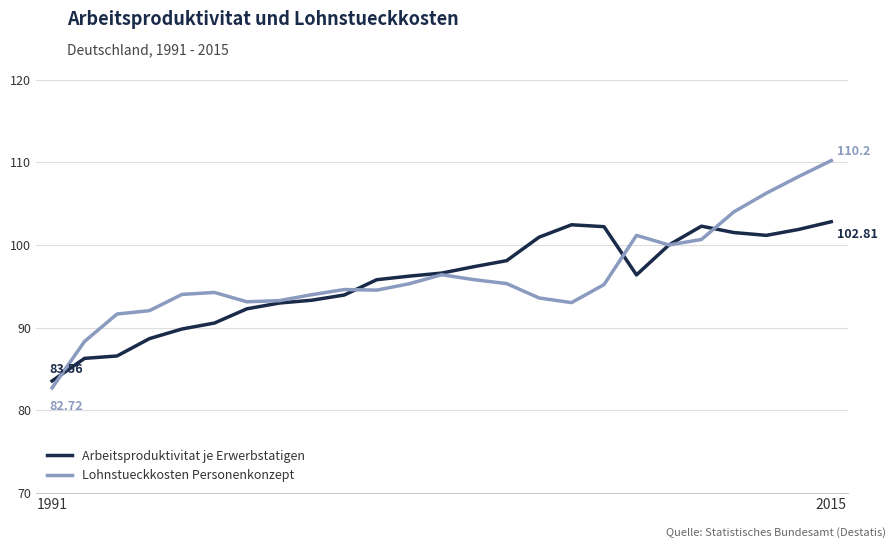

Which series has the widest spread of values?

Lohnstueckkosten Personenkonzept